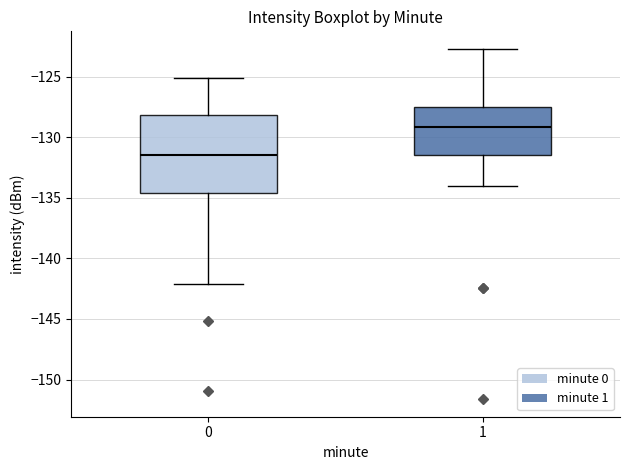

Reading left to right, transcribe this box plot: for each box, give where its median line is, the range the box spans, and where its two whiskers end, as read against the y-axis. The values are not printed on the chart, so give them approximately, as read against the axis.

0: median -131.5, box -134.5 to -128.0, whiskers -142.0 to -125.0
1: median -129.0, box -131.5 to -127.5, whiskers -134.0 to -122.5